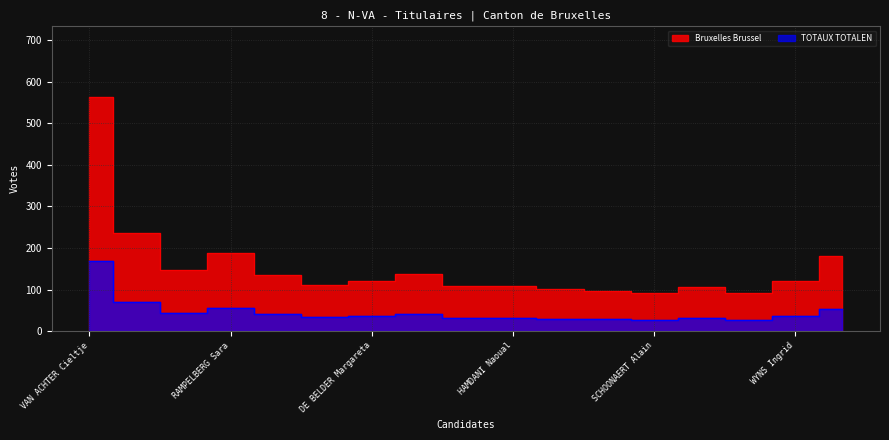

True or false: Bruxelles Brussel and TOTAUX TOTALEN intersect in this chart.

False